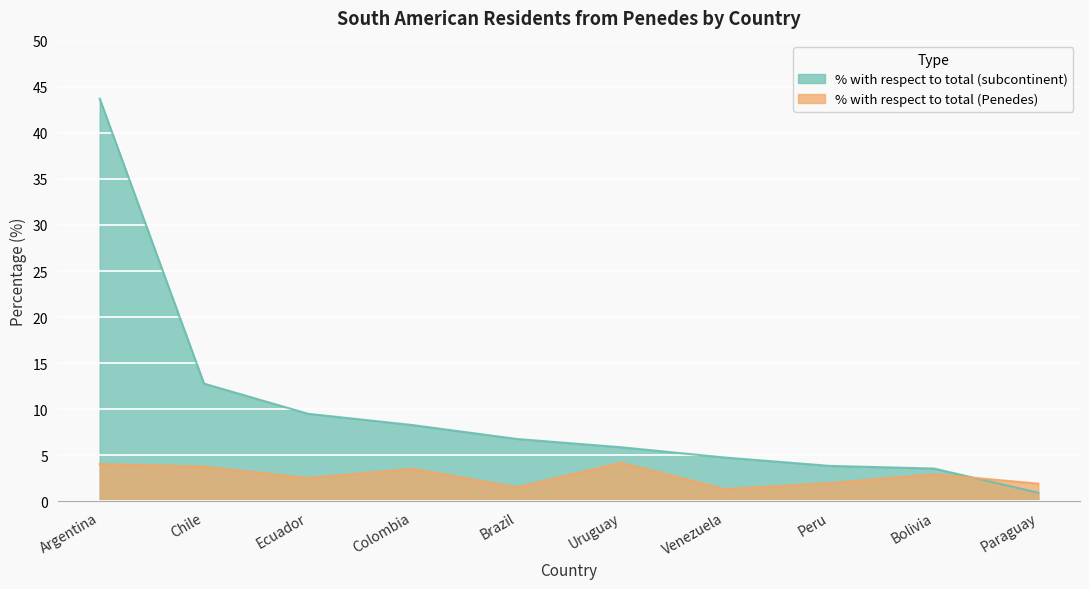

What is the approximate value of % with respect to total (subcontinent) at Uruguay?

5.9